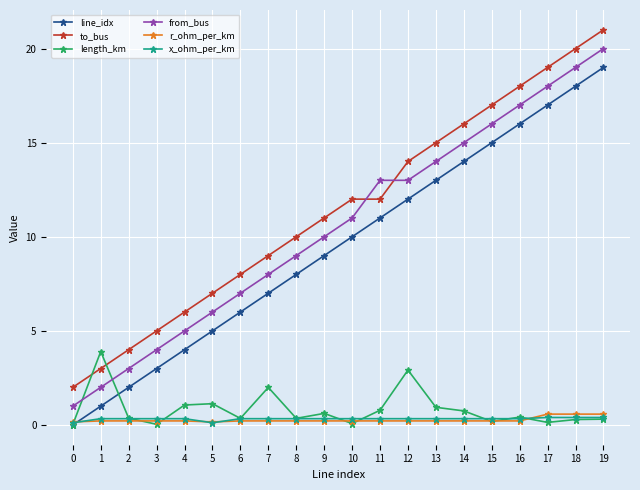

What is the value of the length_km point at the 10th from the left?

0.6